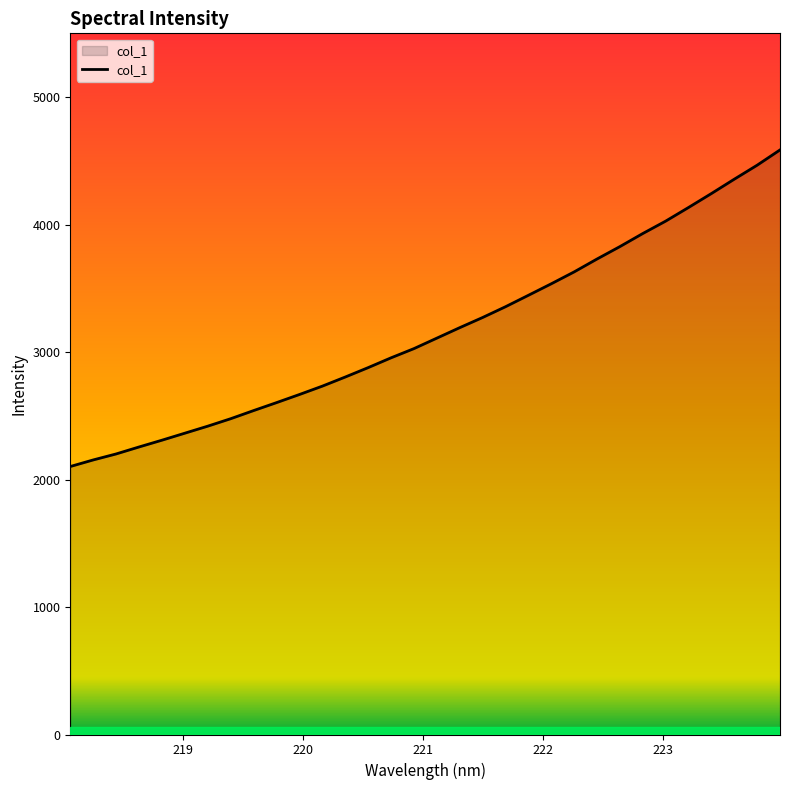

What is the smallest value displayed?

2102.1